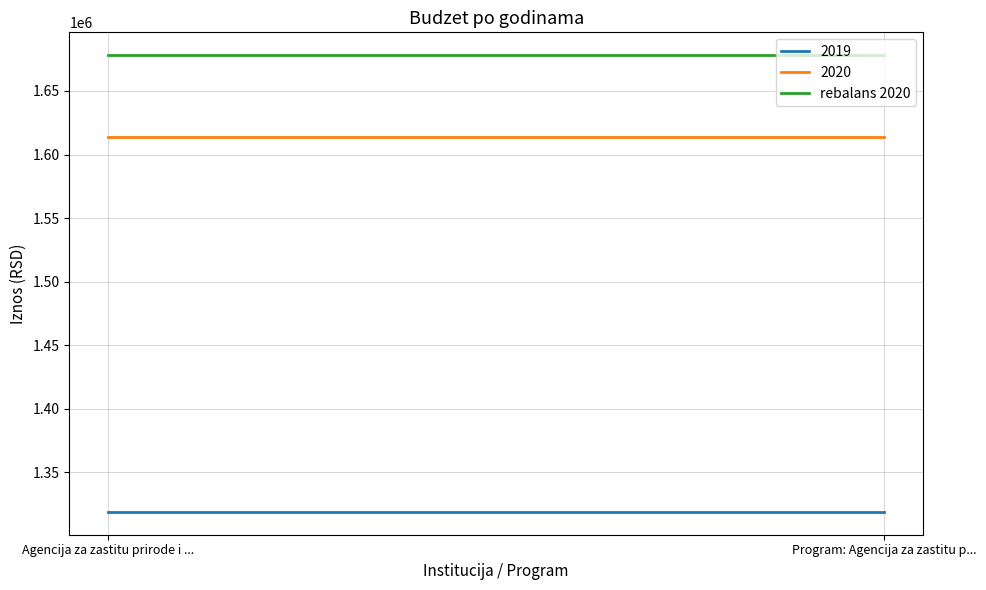

Rank the categories by 2019 value from lowest to highest.

Agencija za zastitu prirode i zivotne sredine, Program: Agencija za zastitu prirode i zivotne sredine